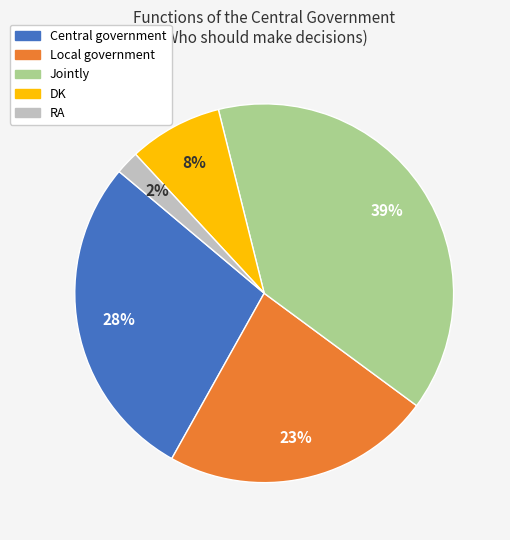

The DK slice represents 8% of the pie. True or false?

True